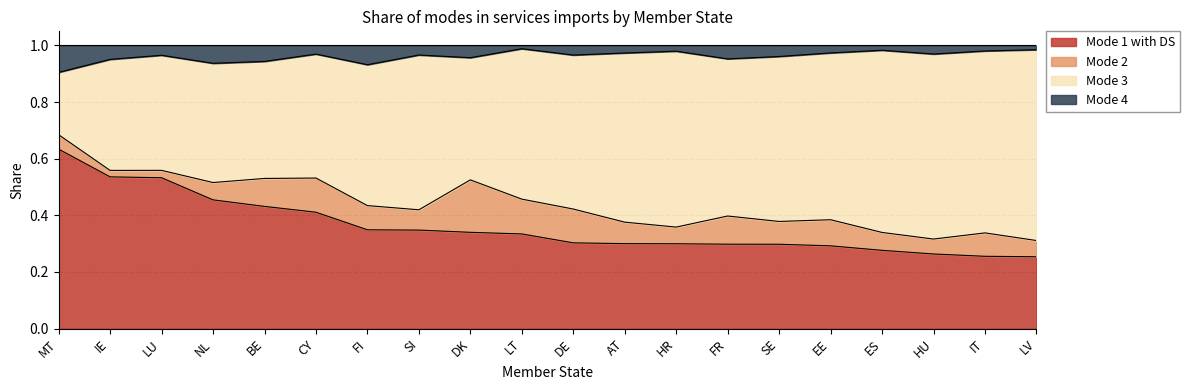

True or false: Mode 3 has a value of 0.2 at HR.

False